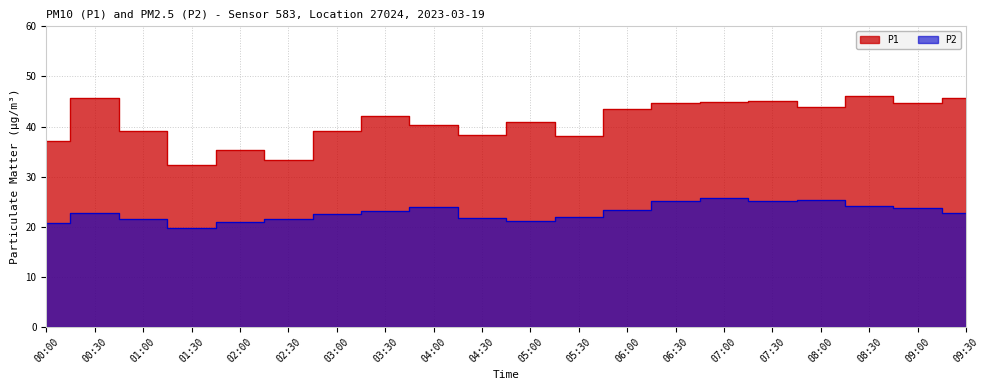

What is the total value across all series at 03:30?

65.2